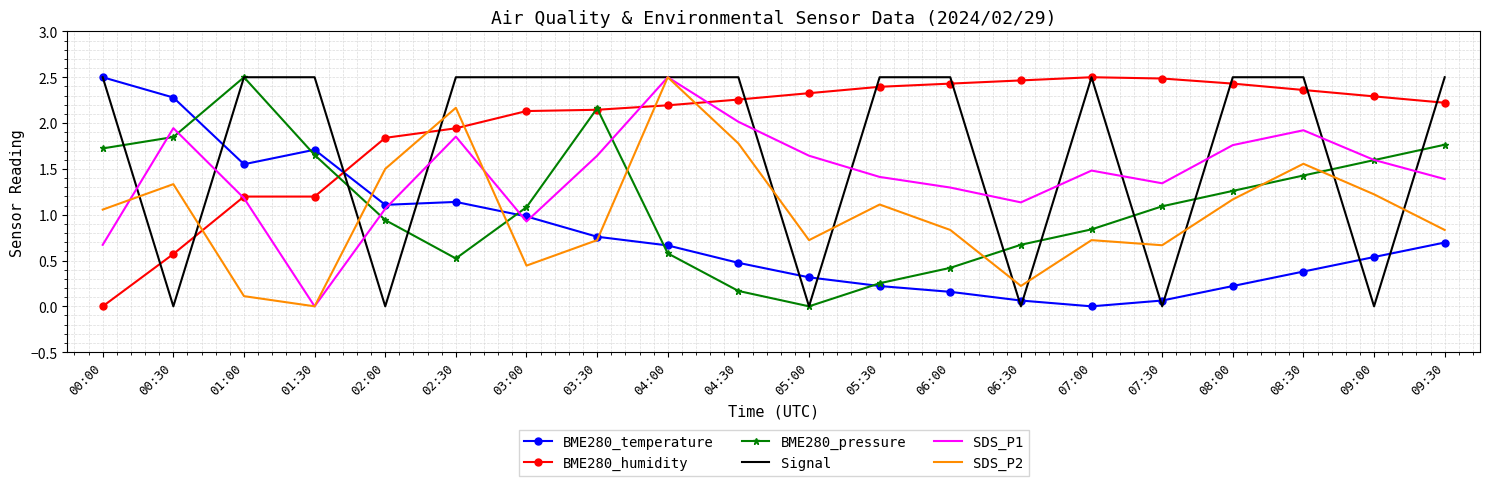

What is the total value across all series at 00:00?

8.5